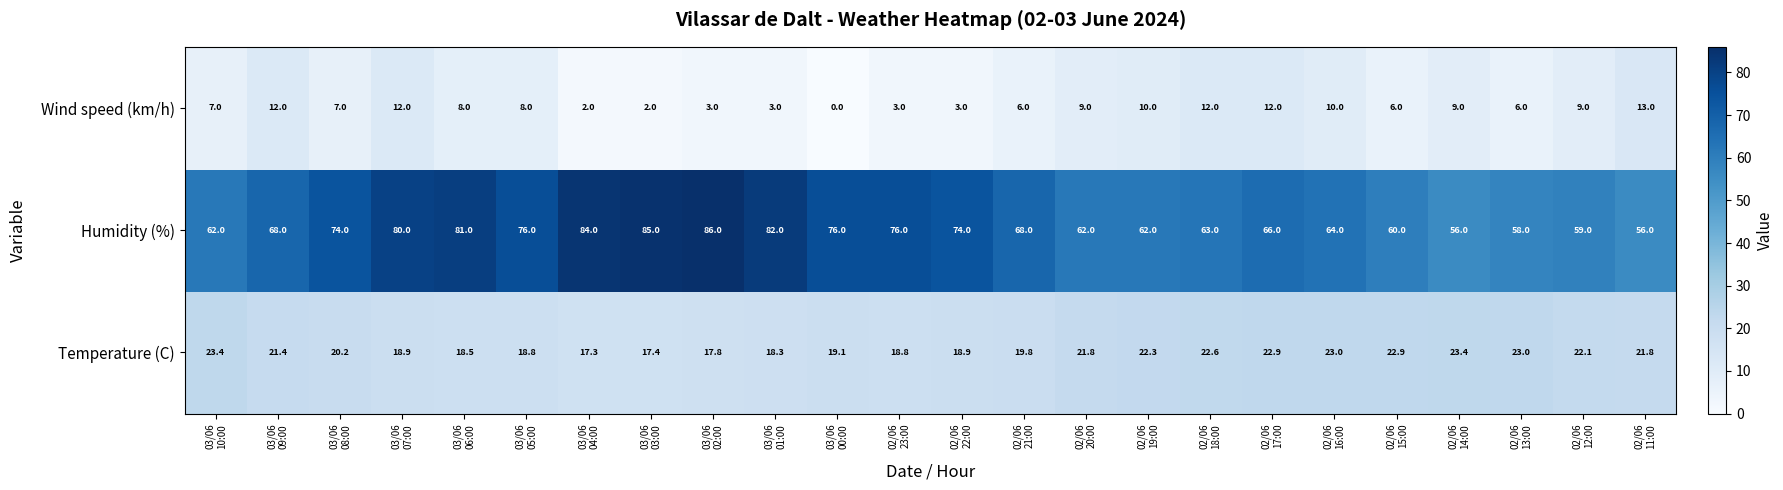

What is the greatest value displayed?

86.0